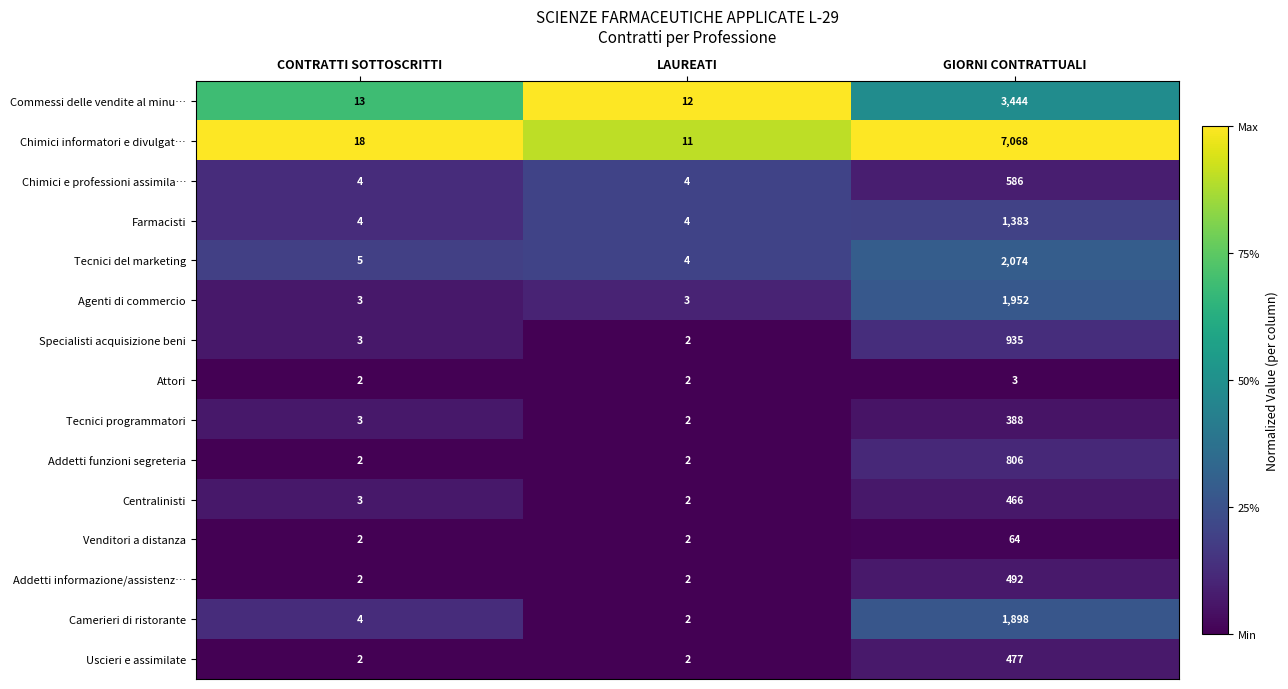

The Chimici e professioni assimila… series shows 4 at LAUREATI. True or false?

True